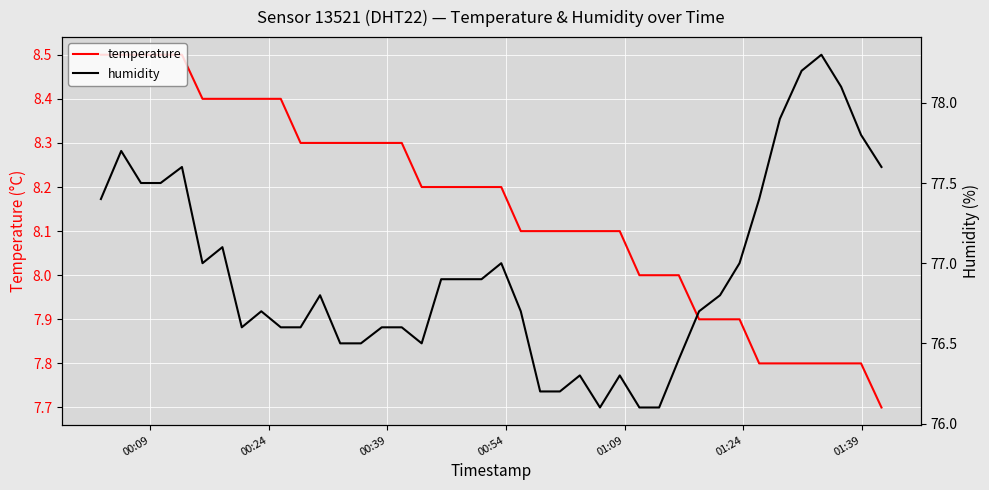

What is the minimum value for temperature?

7.7